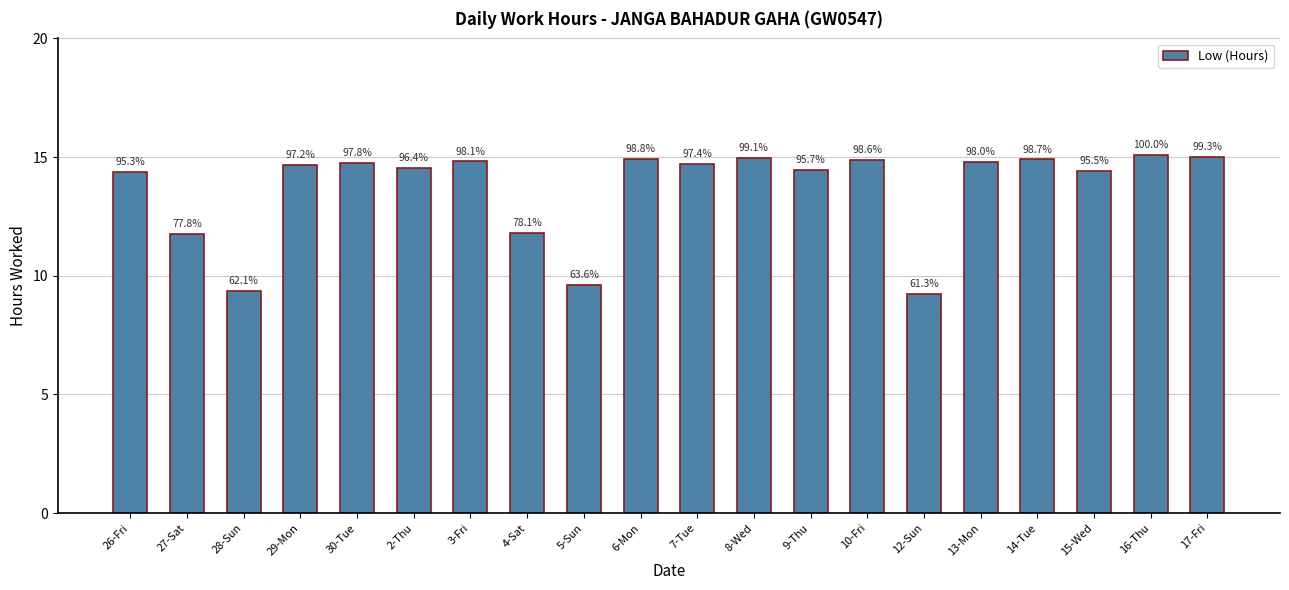

Are the bars horizontal?

No